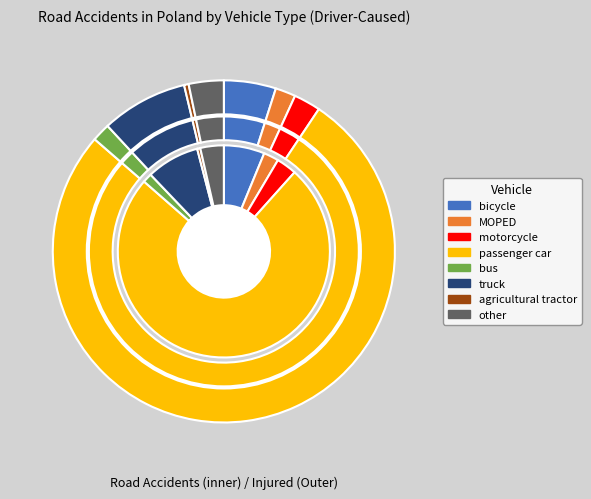

To the nearest percent, what portion does passenger car represent?

75%